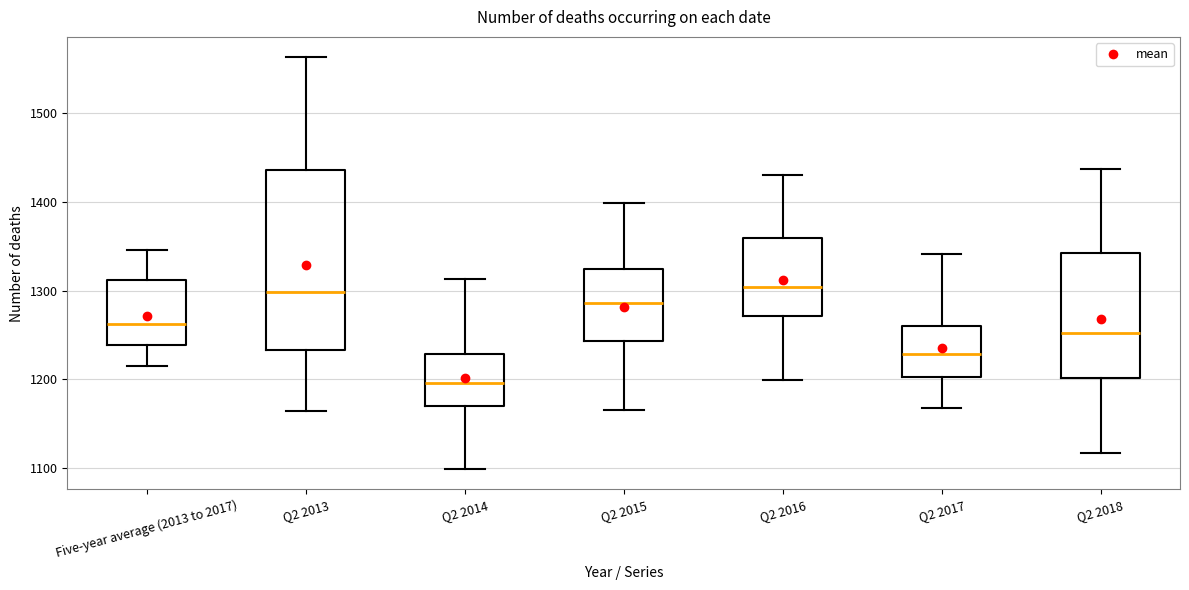

Comparing the boxes themselves (not the whiskers), which one is the tallest?

Q2 2013